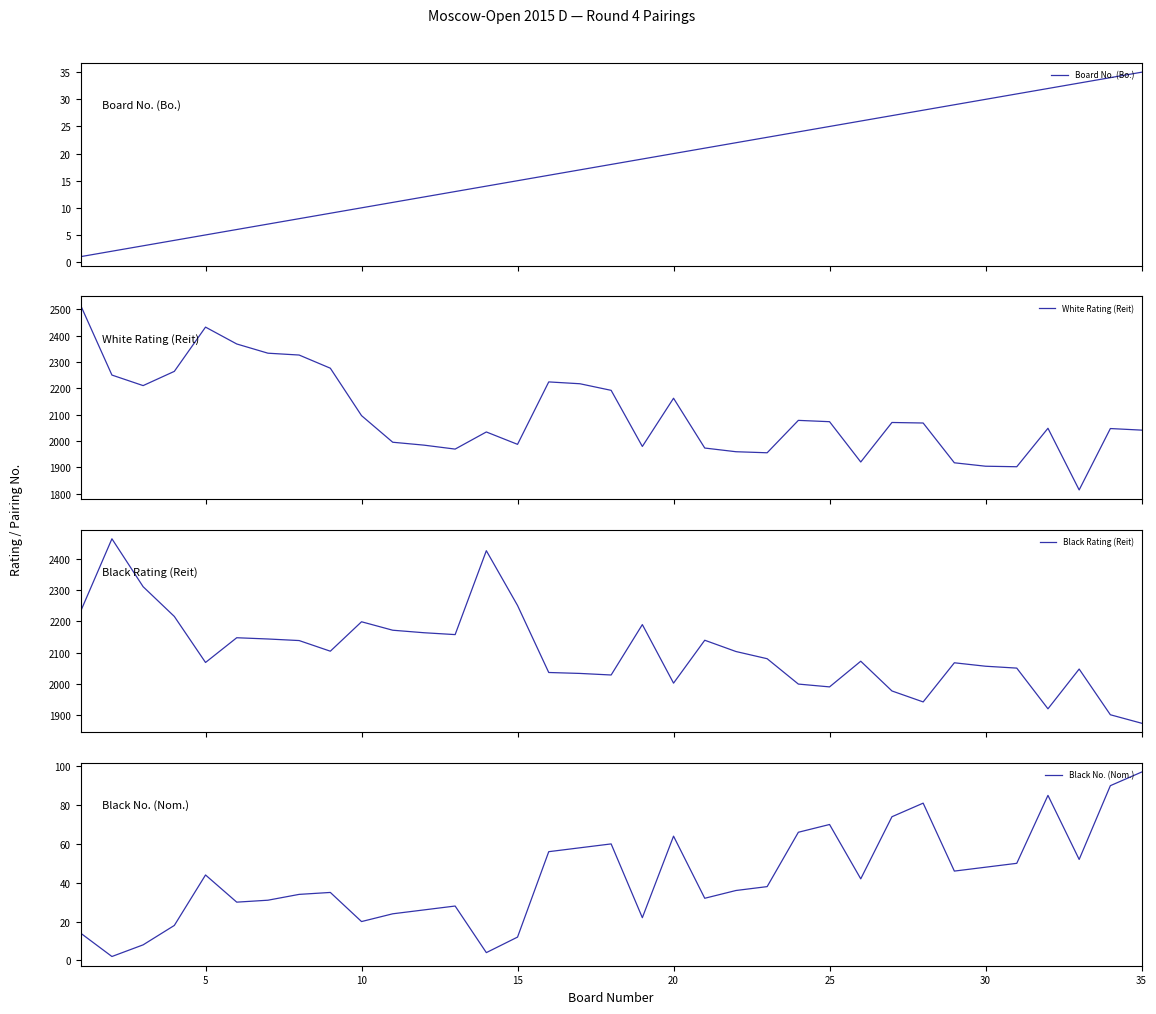

The Black No. (Nom.) series shows 44 at 5. True or false?

True